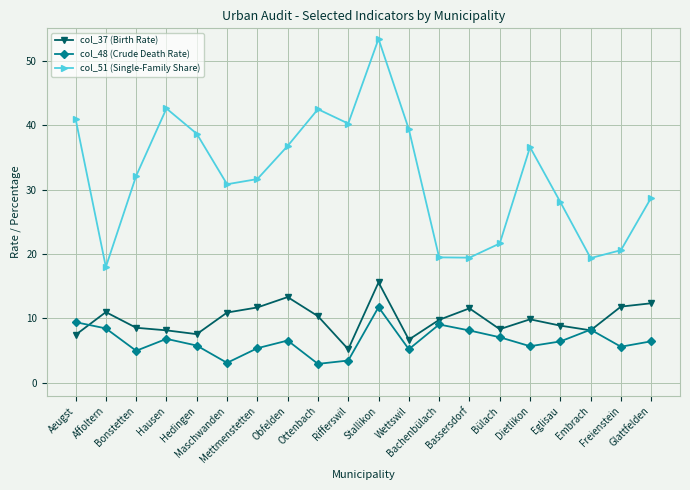

Which series has the largest total across all categories?

col_51 (Single-Family Share)